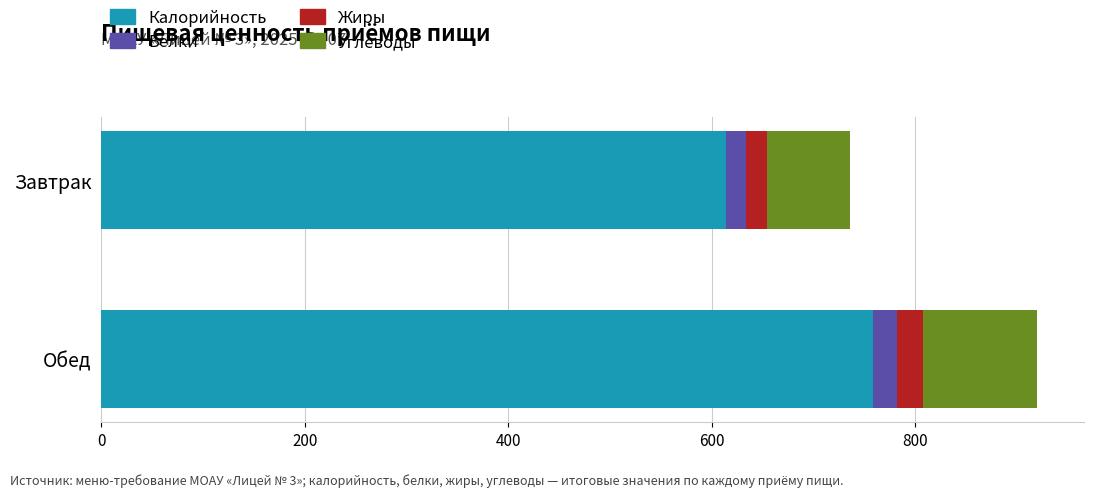

The Калорийность series shows 1051.3 at Завтрак. True or false?

False